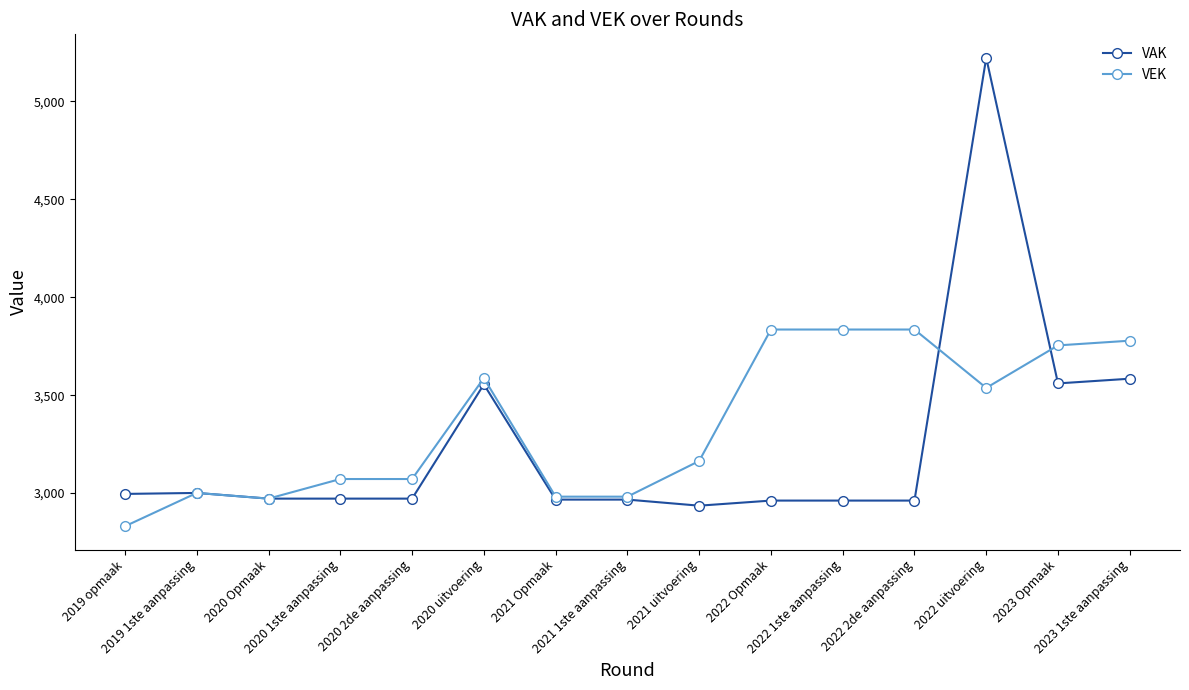

How many lines are shown in the chart?

2